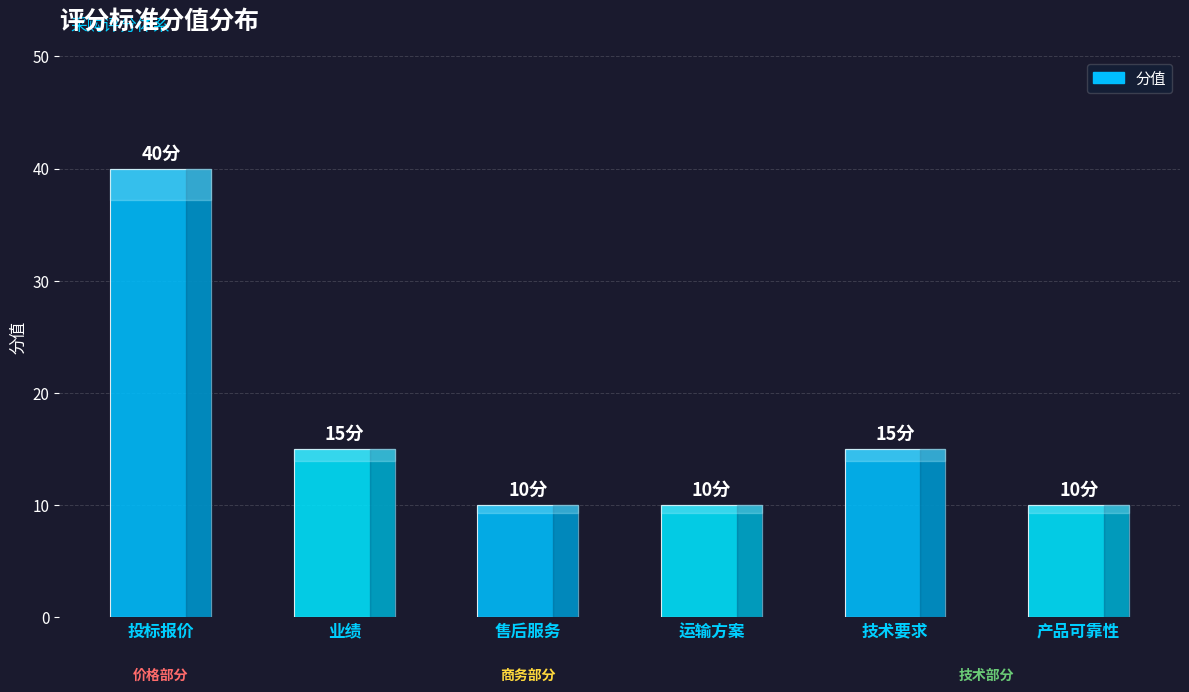

What value does the data have at 运输方案, to the nearest 5?

10